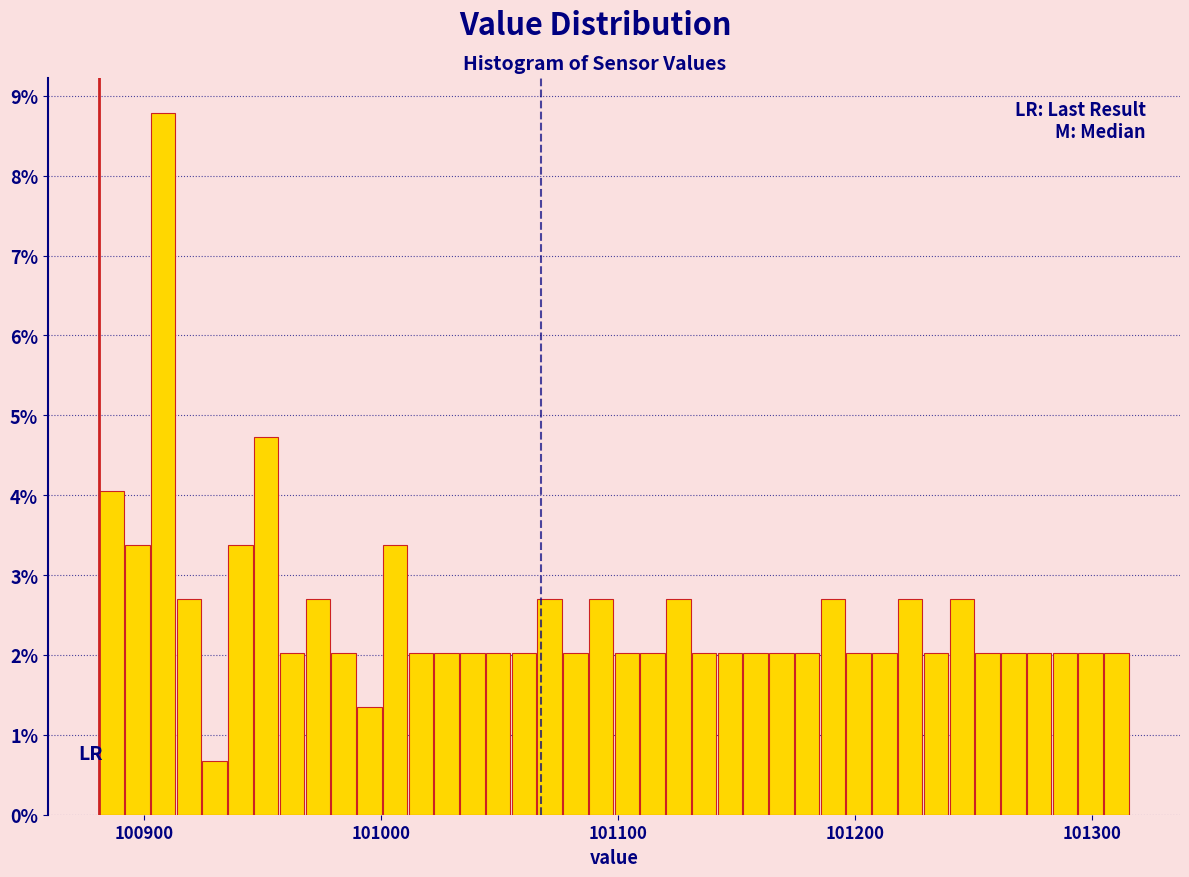

Read against the x-axis, roughly where is the centre of the tallest bar?

100910